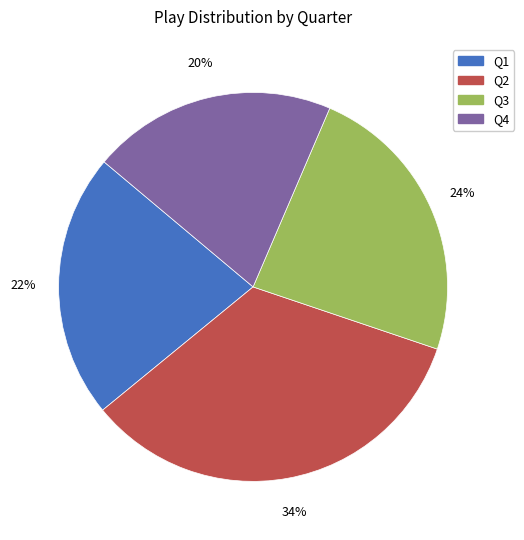

Rank the categories by value from lowest to highest.

Q4, Q1, Q3, Q2